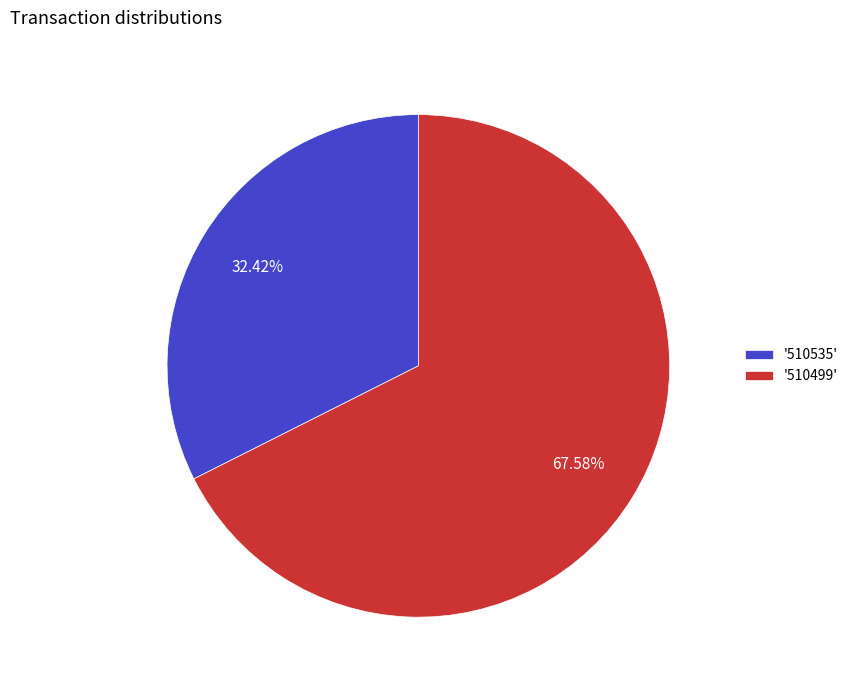

What is the ratio of the value at '510499' to the value at '510535'?

2.1